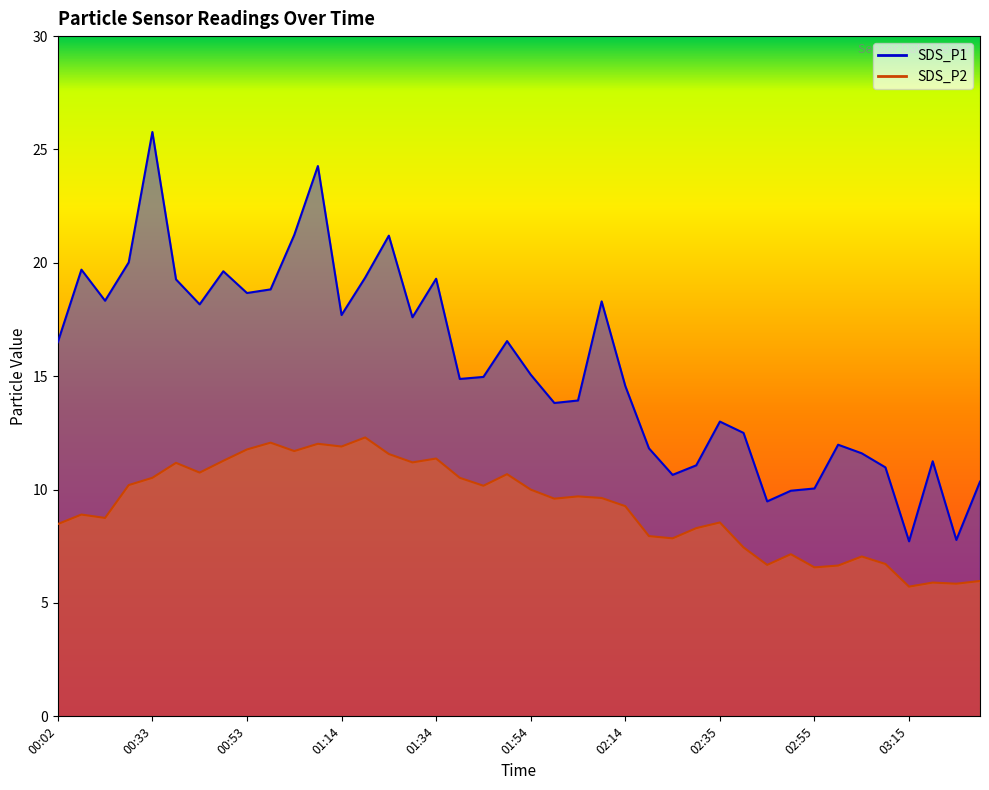

True or false: SDS_P1 and SDS_P2 cross at least once.

False